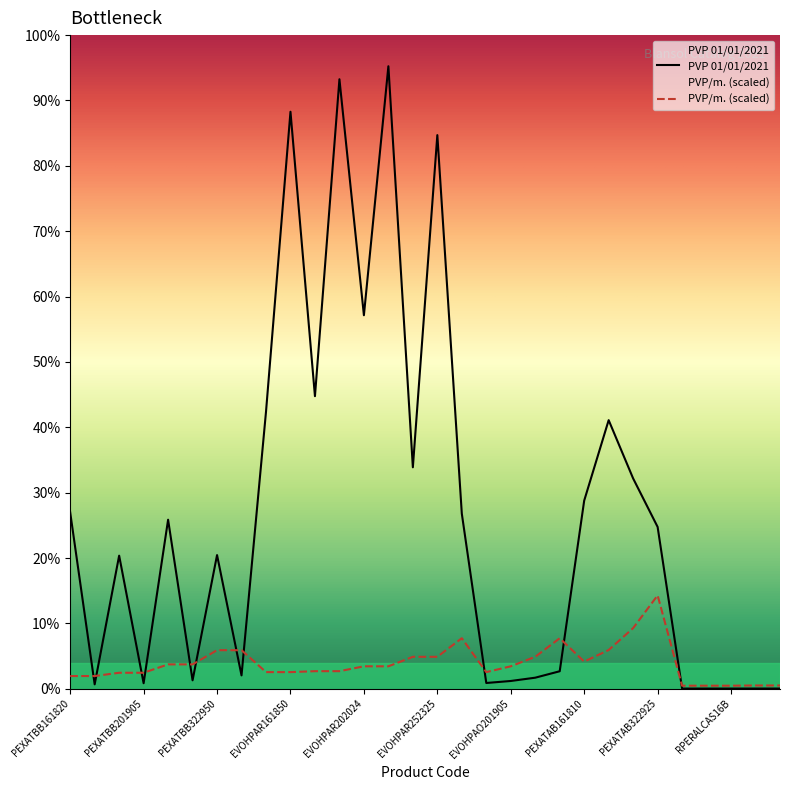

Where is PVP 01/01/2021 nearest to the value 766?

EVOHPAR162024